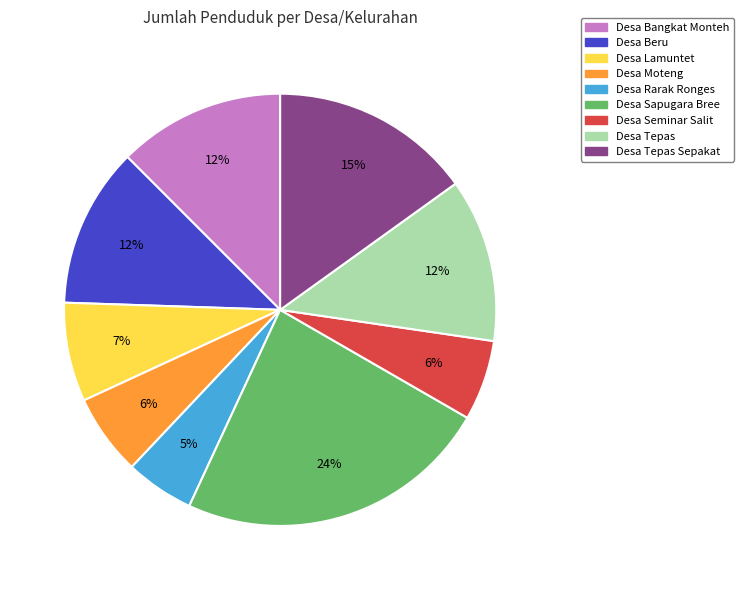

How many segments does this pie chart have?

9